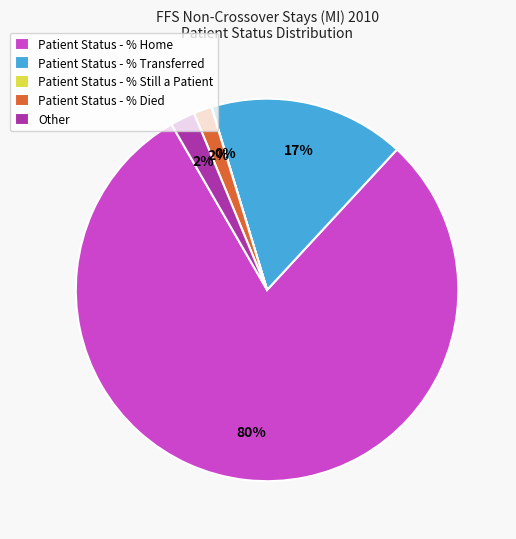

True or false: Patient Status - % Transferred accounts for 17% of the total.

True